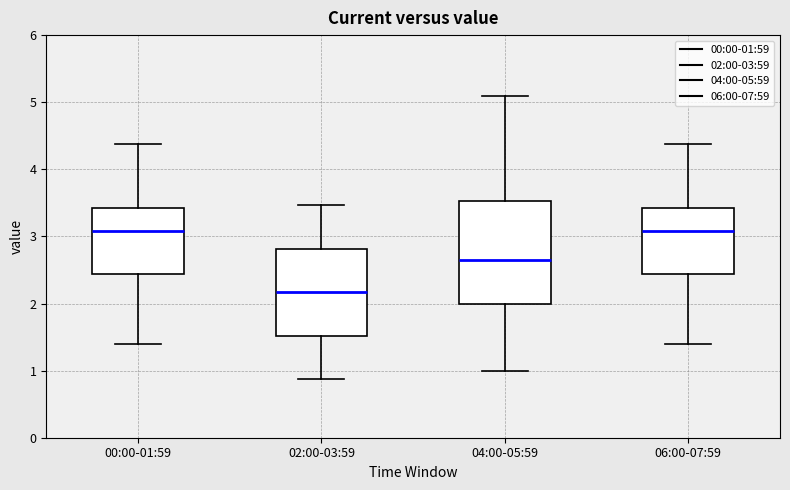

Where does the upper whisker of the box for 00:00-01:59 end on the y-axis? The values are not printed on the chart, so give them approximately, as read against the axis.

4.4